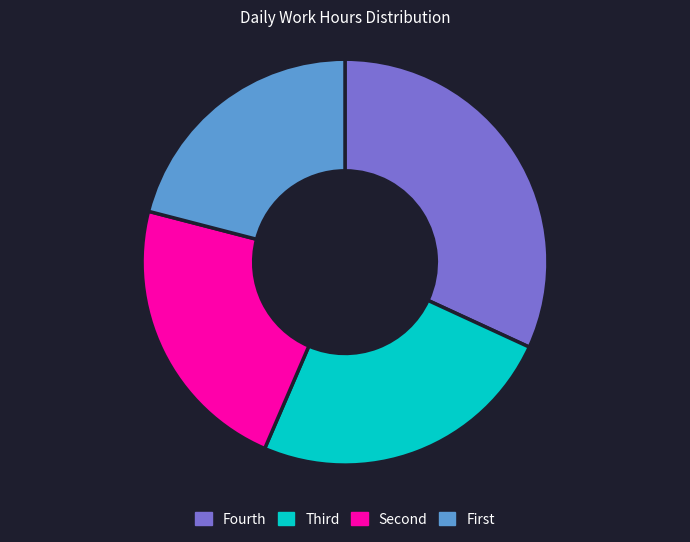

Count the number of slices in the pie.

4